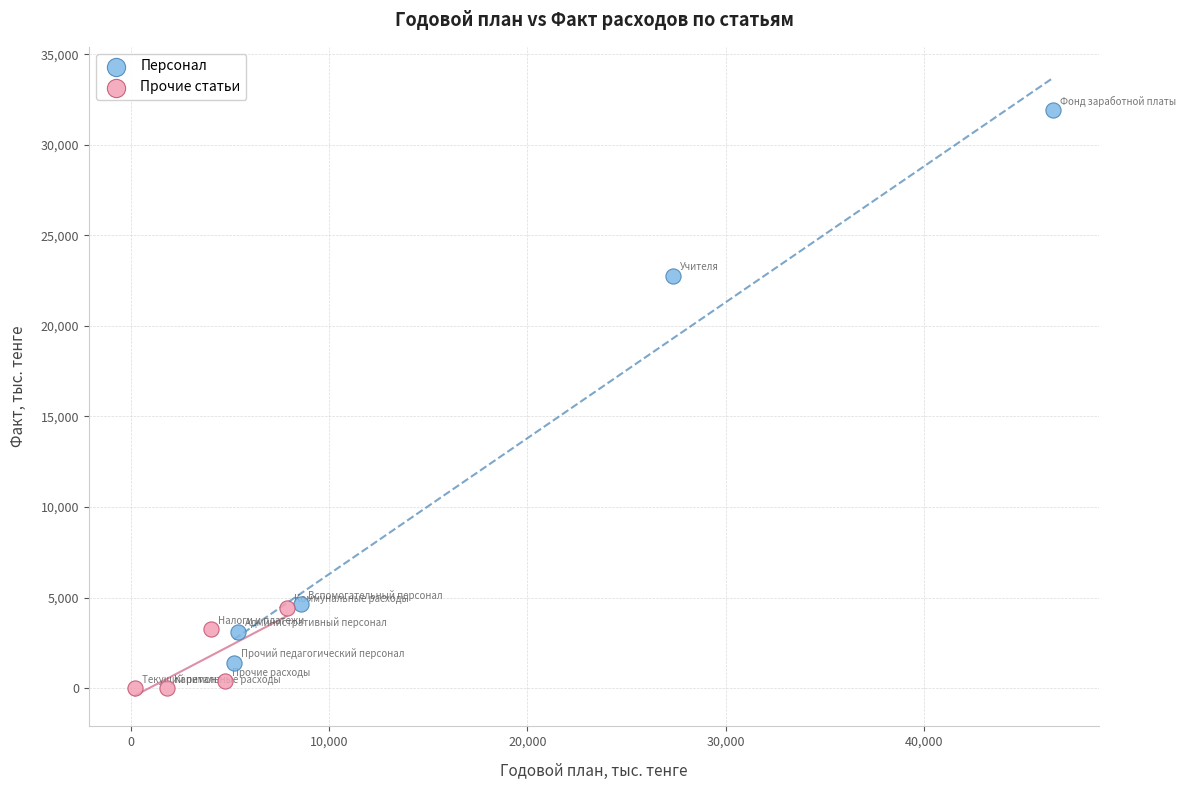

Which series has the largest Y range (max minus min)?

Персонал